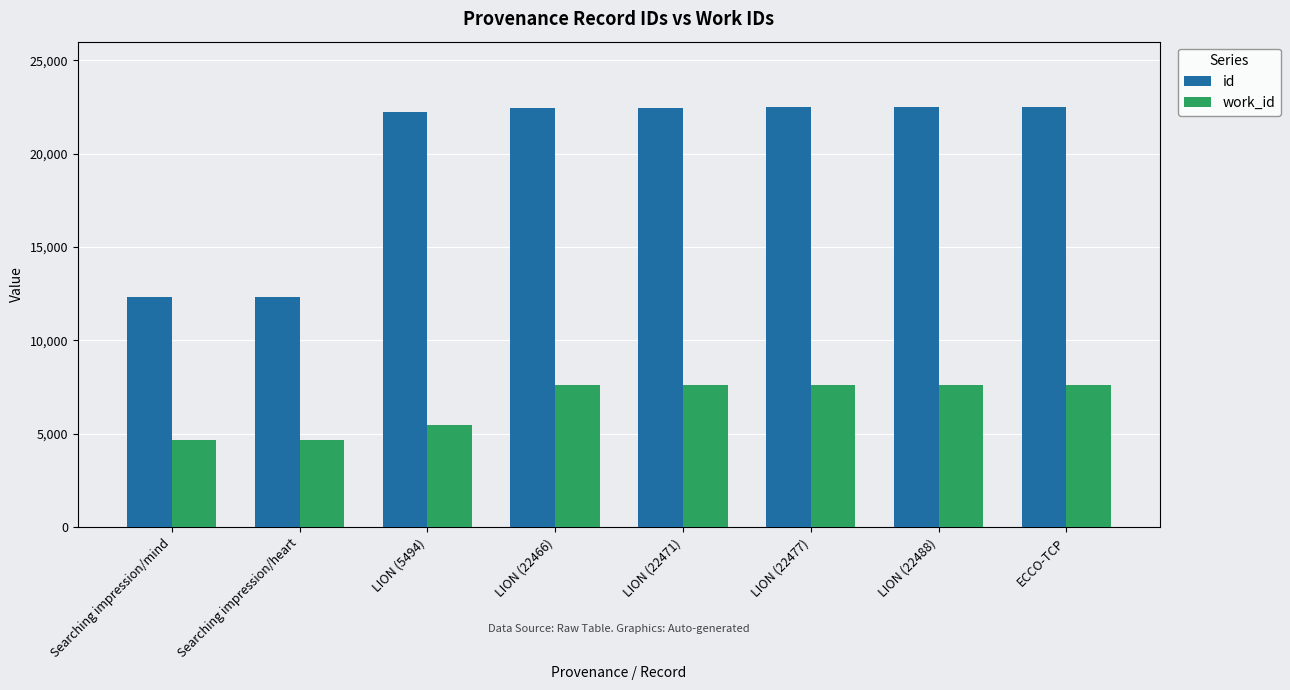

True or false: work_id has a value of 2583 at Searching impression/heart.

False